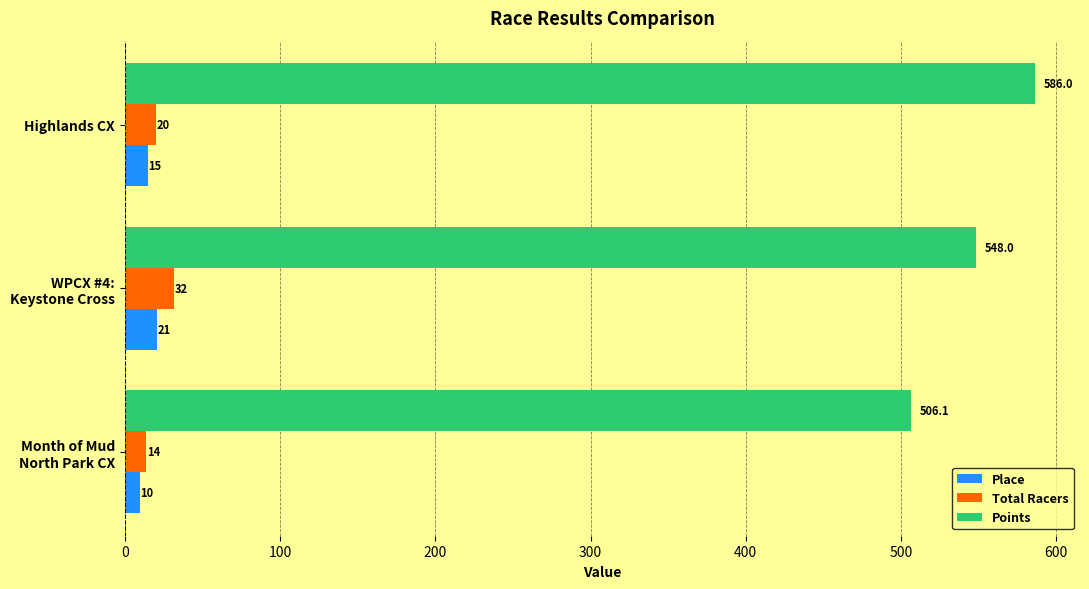

Rank the categories by Points value from lowest to highest.

Month of Mud
North Park CX, WPCX #4:
Keystone Cross, Highlands CX